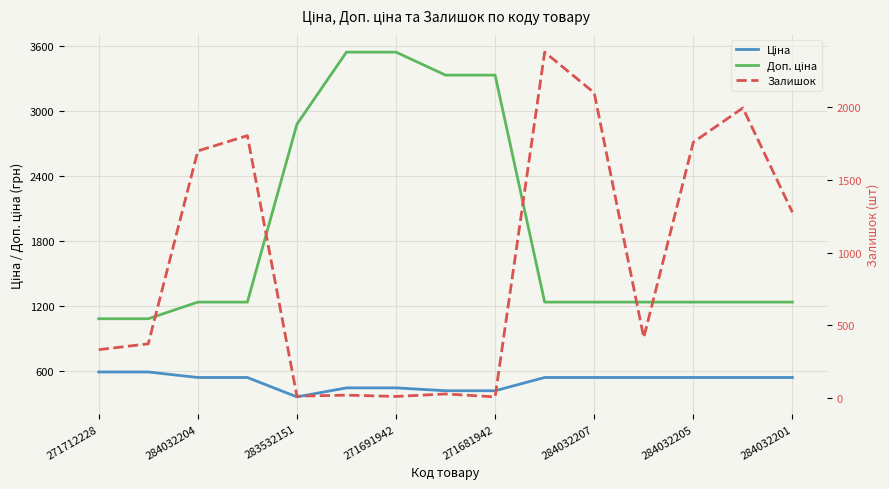

The Доп. ціна series shows 1235.4 at 284032201. True or false?

True